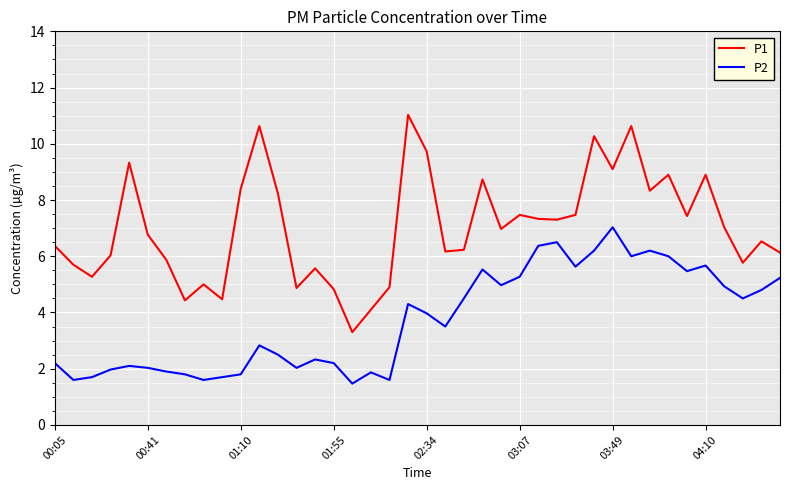

Does the chart have visible grid lines?

Yes